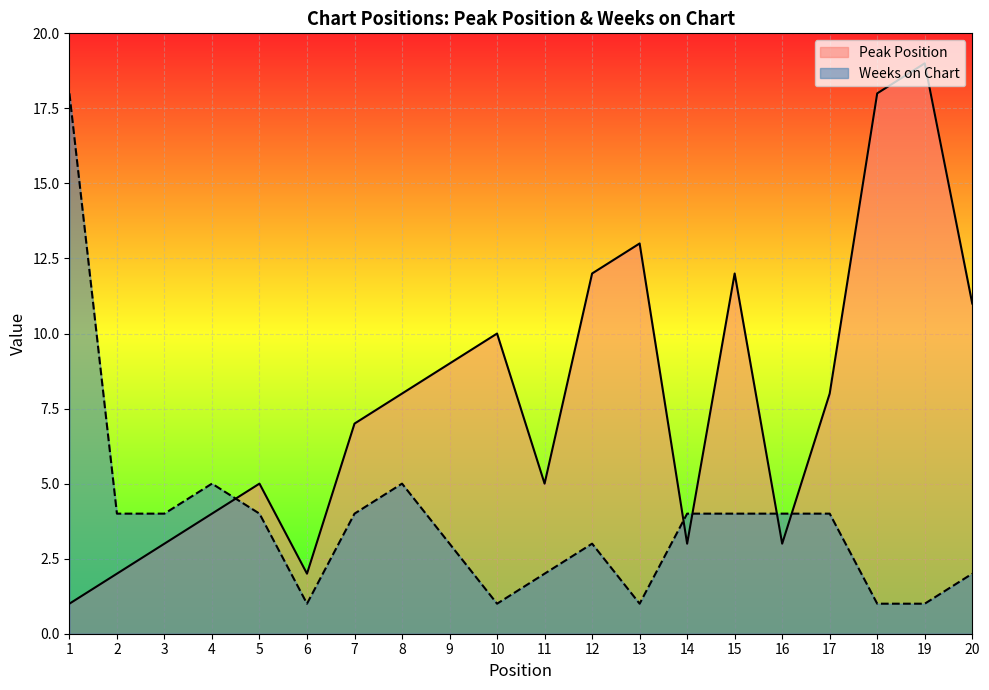

What is the value of the Weeks on Chart point at the 5th from the left?

4